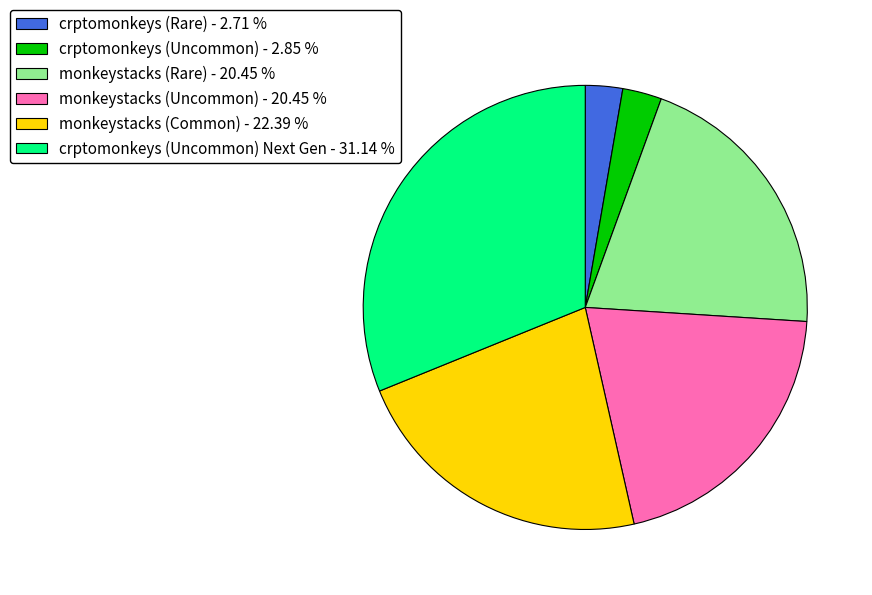

Between crptomonkeys (Uncommon) - 2.85 % and monkeystacks (Common) - 22.39 %, which is larger?

monkeystacks (Common) - 22.39 %